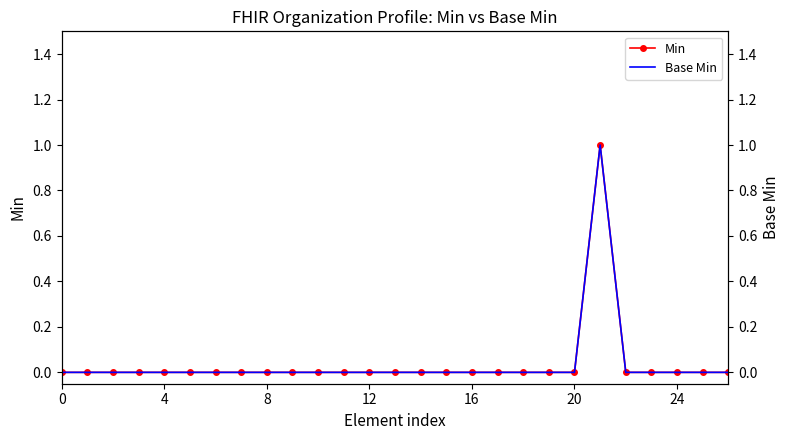

What is the maximum value shown in the chart?

1